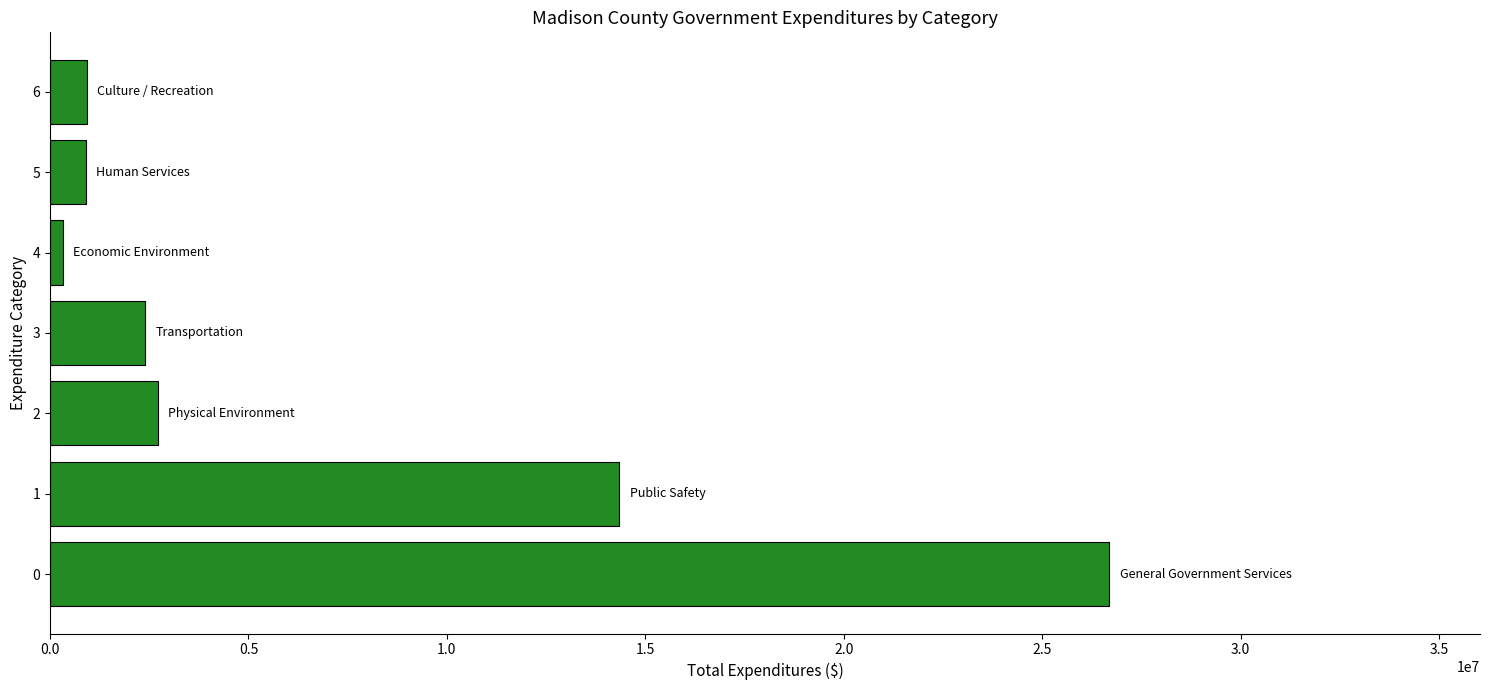

What is the greatest value displayed?

26688025